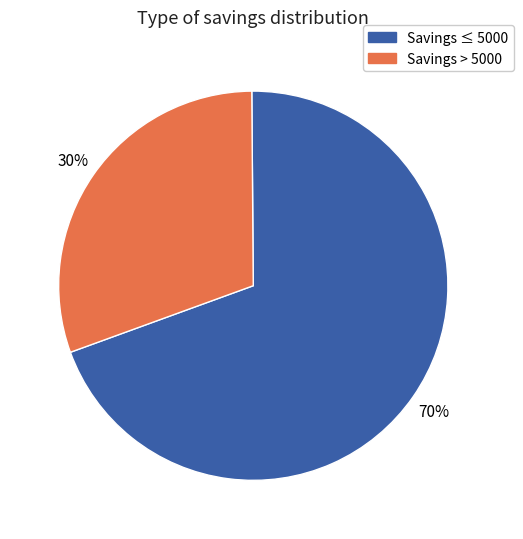

To the nearest percent, what is the average slice percentage?

50%